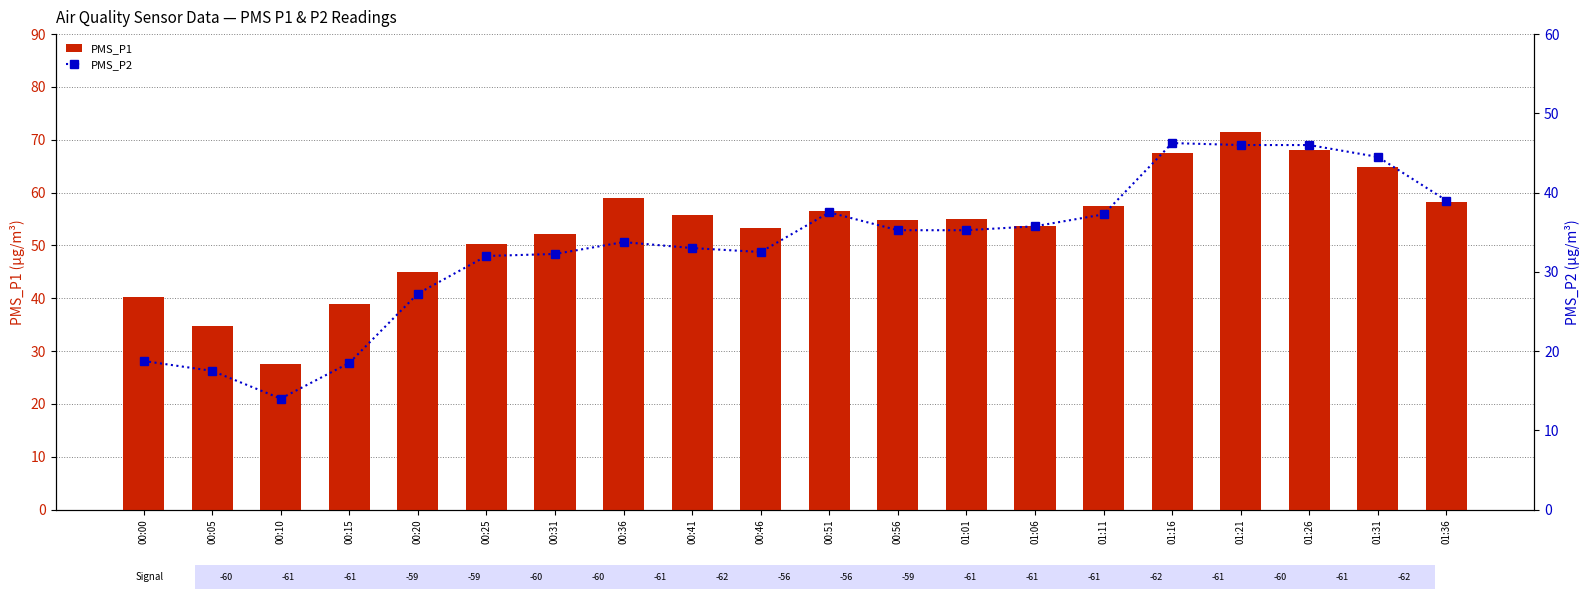

What is the label of the 3rd bar from the left?

00:10